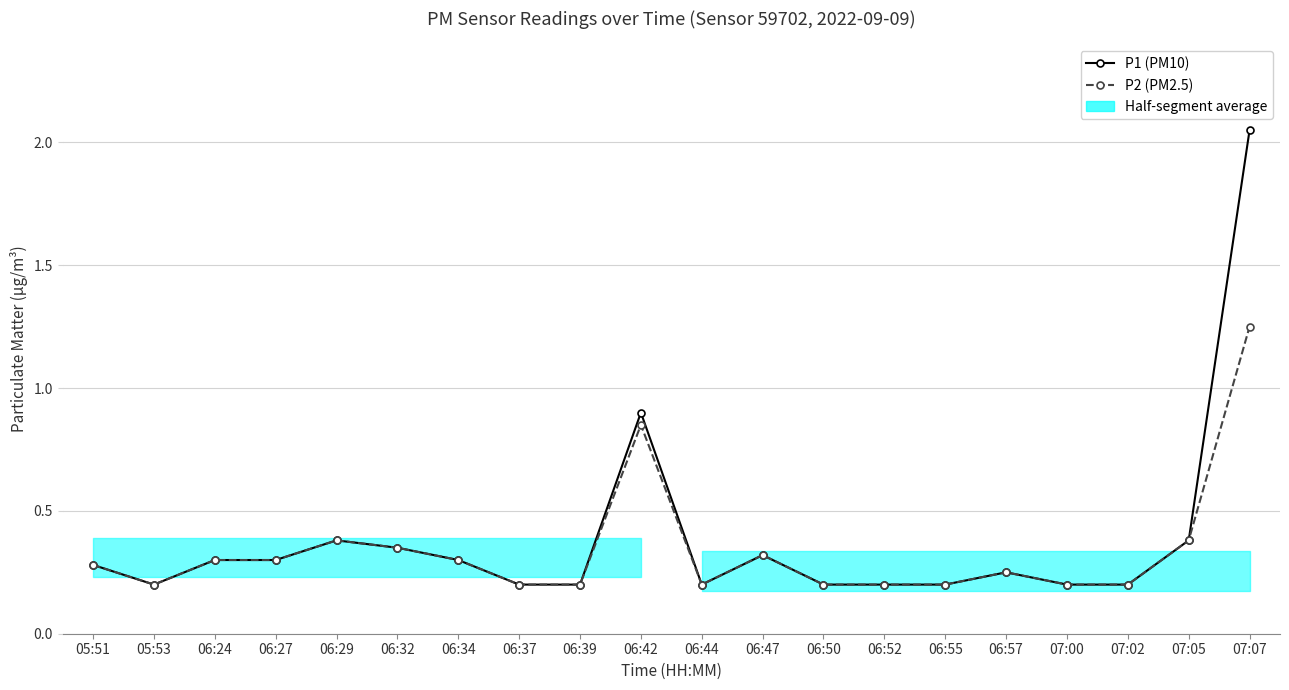

Between 06:44 and 06:55, which series saw the biggest shift?

P1 (PM10)